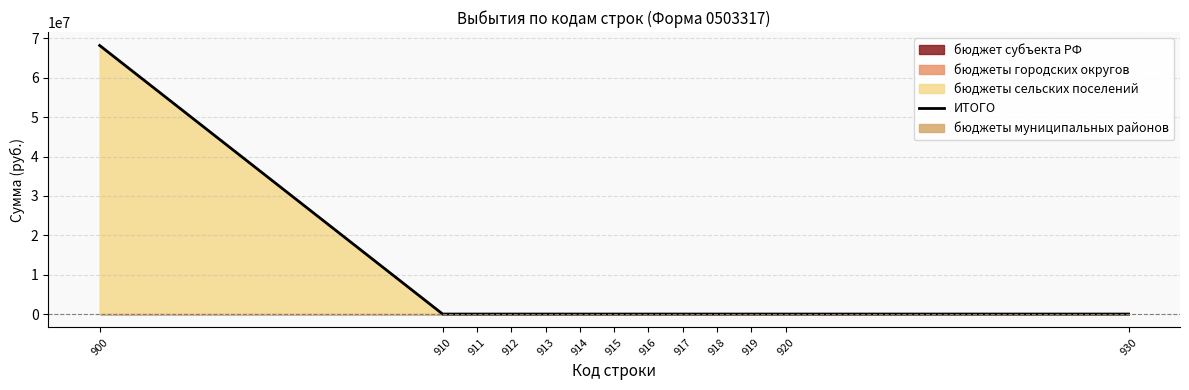

Reading right to left, extract all data points from this chart.

930=0	920=0	919=0	918=0	917=0	916=0	915=0	914=0	913=0	912=0	911=0	910=0	900=68197850